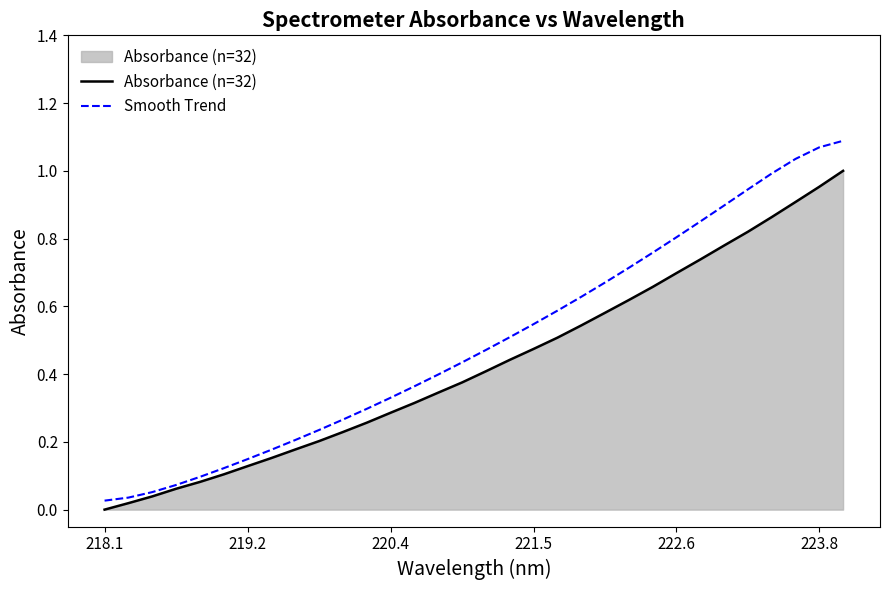

Which series has the largest range (max minus min)?

Smooth Trend